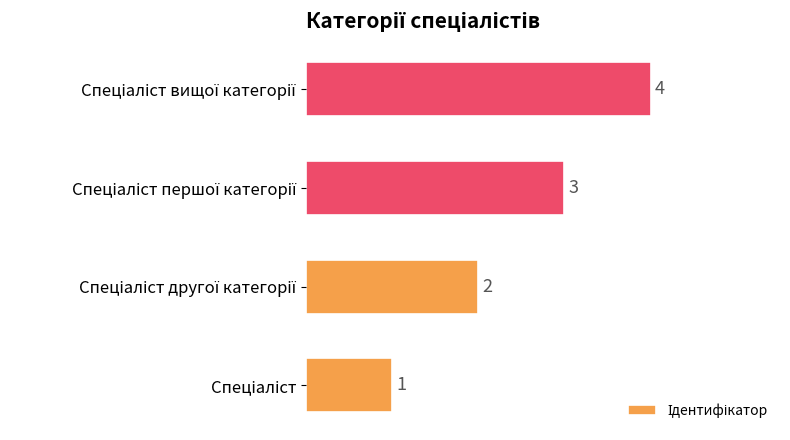

Count the number of data series in this chart.

1